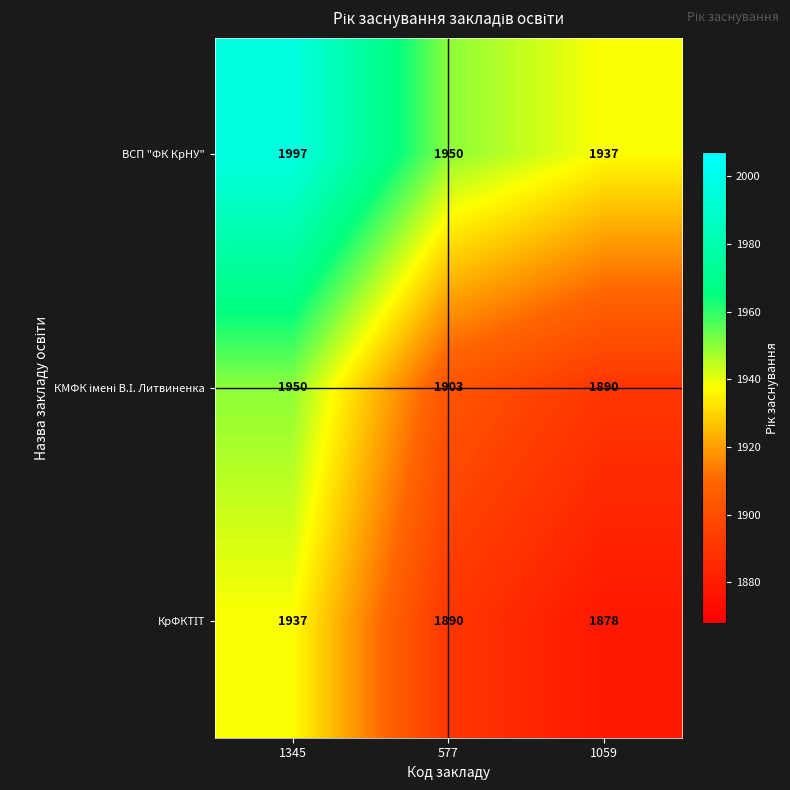

How many distinct data groups are displayed?

3